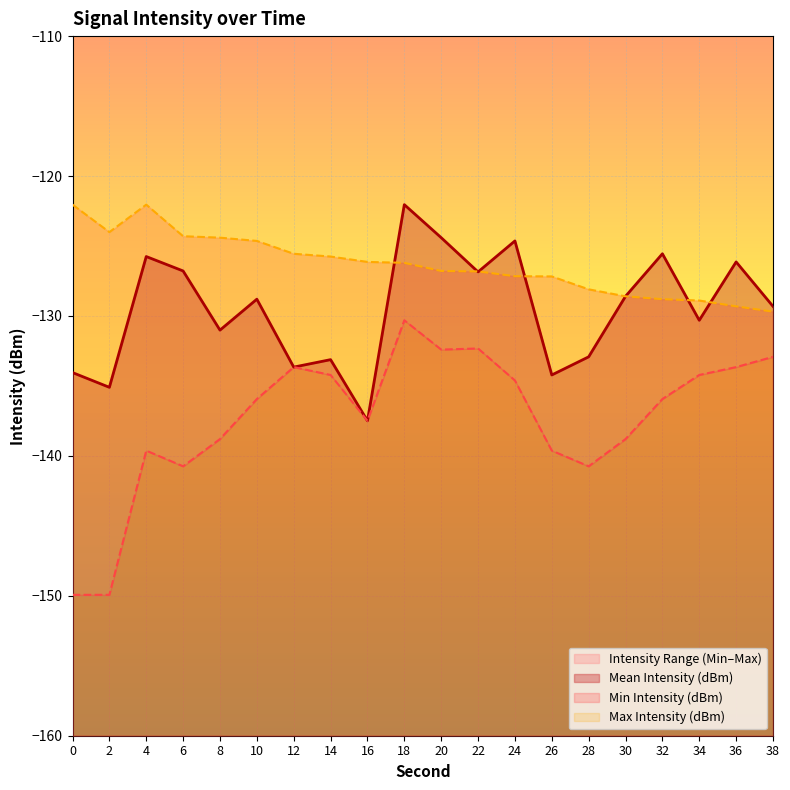

At which category is the sum across all series the highest?

18